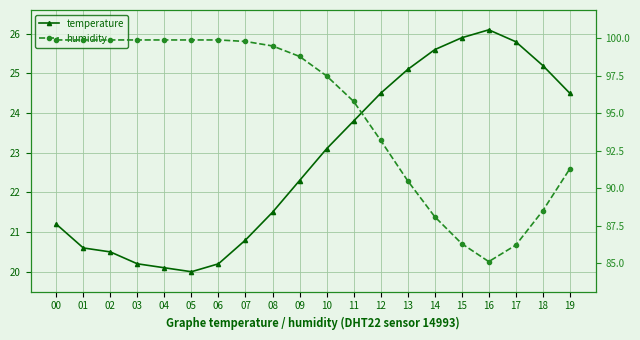

True or false: temperature and humidity intersect in this chart.

False